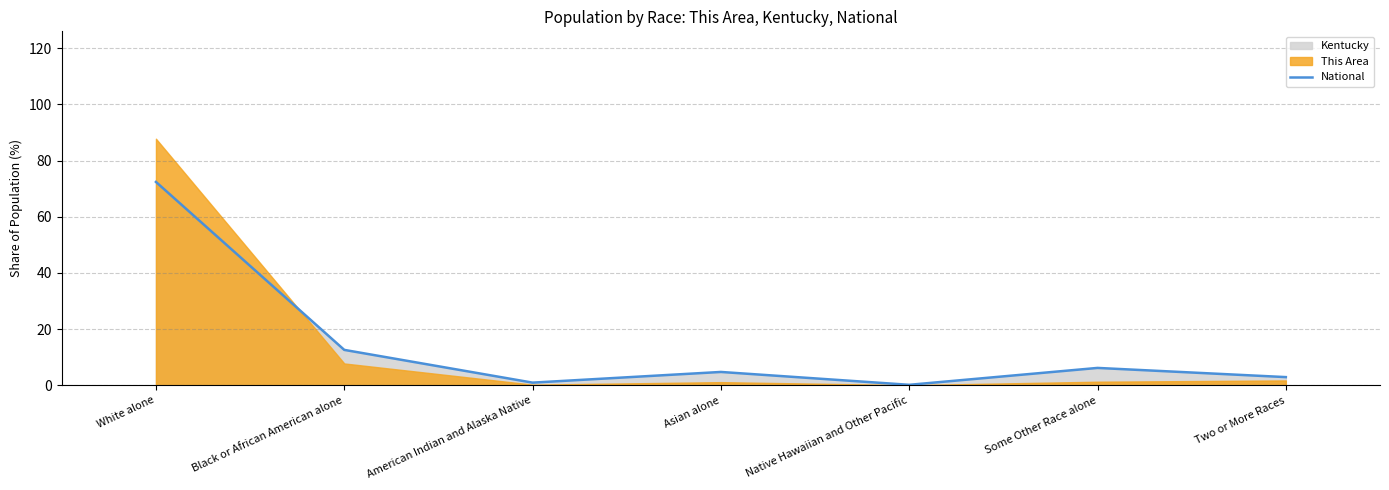

What is the approximate value at Asian alone?

4.8